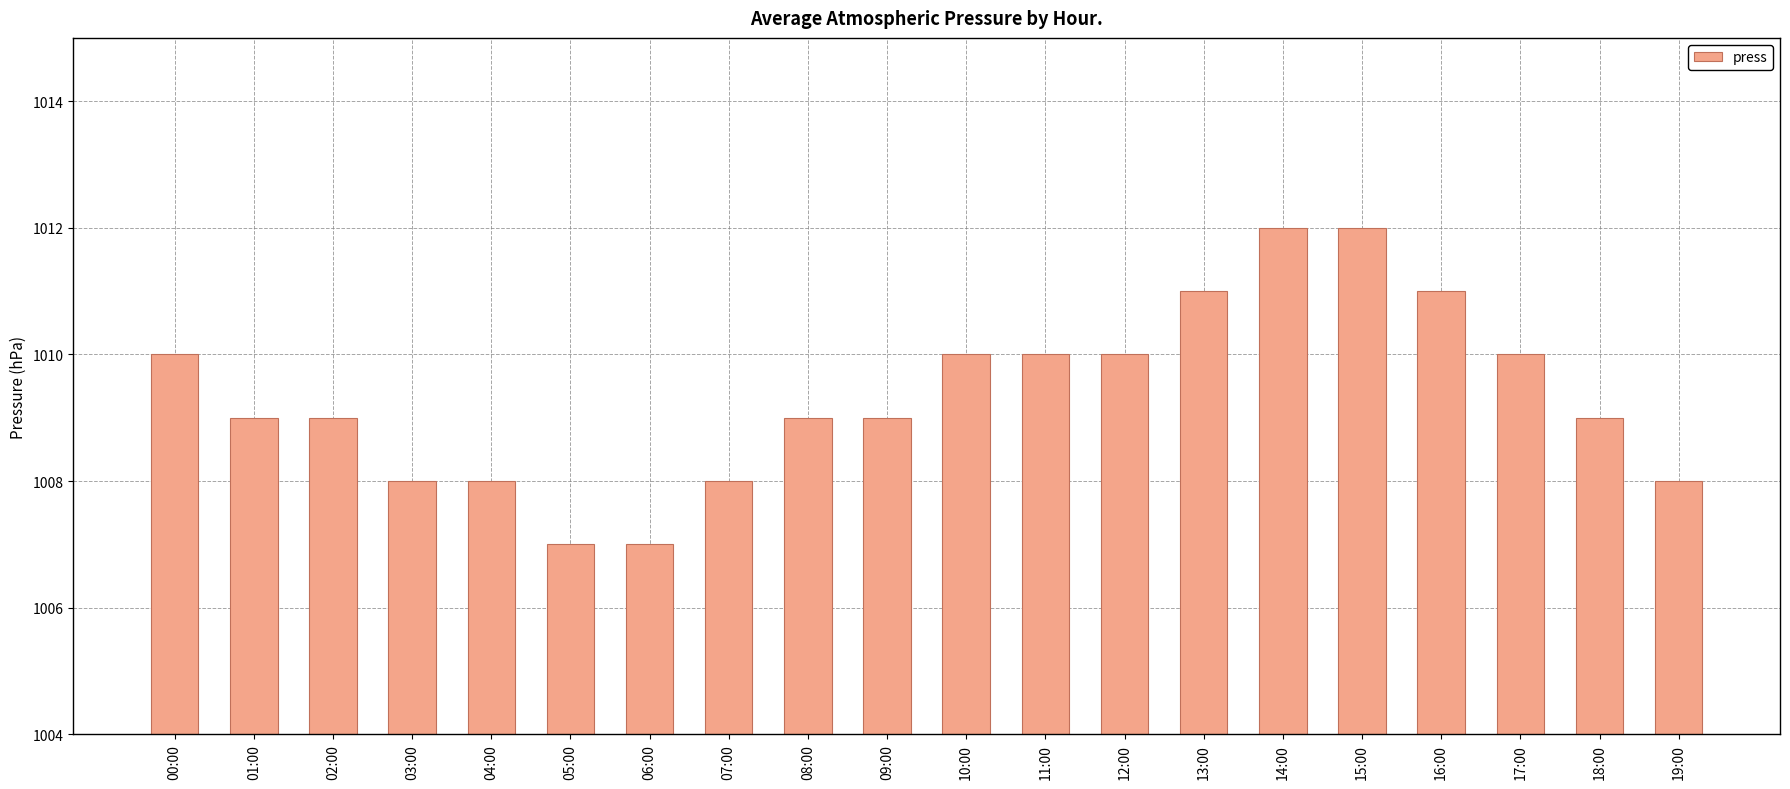

Is it true that the value at 14:00 is 1442?

False